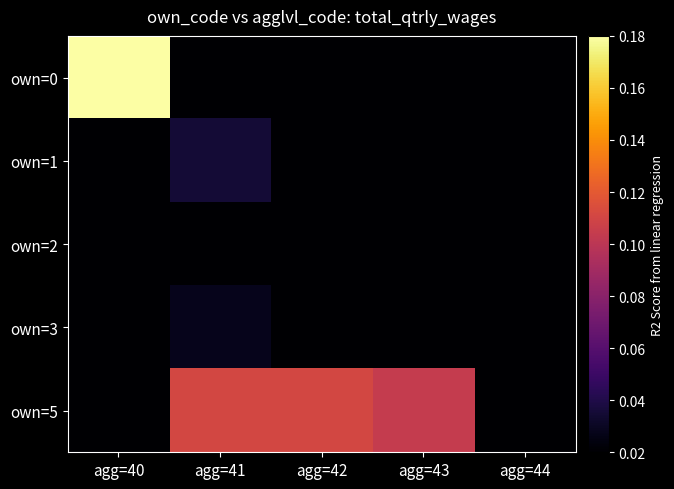

Reading left to right, list all the values displayed in this chart.

own=0: agg=40=0.2	agg=41=0.0	agg=42=0.0	agg=43=0.0	agg=44=0.0
own=1: agg=40=0.0	agg=41=0.0	agg=42=0.0	agg=43=0.0	agg=44=0.0
own=2: agg=40=0.0	agg=41=0.0	agg=42=0.0	agg=43=0.0	agg=44=0.0
own=3: agg=40=0.0	agg=41=0.0	agg=42=0.0	agg=43=0.0	agg=44=0.0
own=5: agg=40=0.0	agg=41=0.1	agg=42=0.1	agg=43=0.1	agg=44=0.0